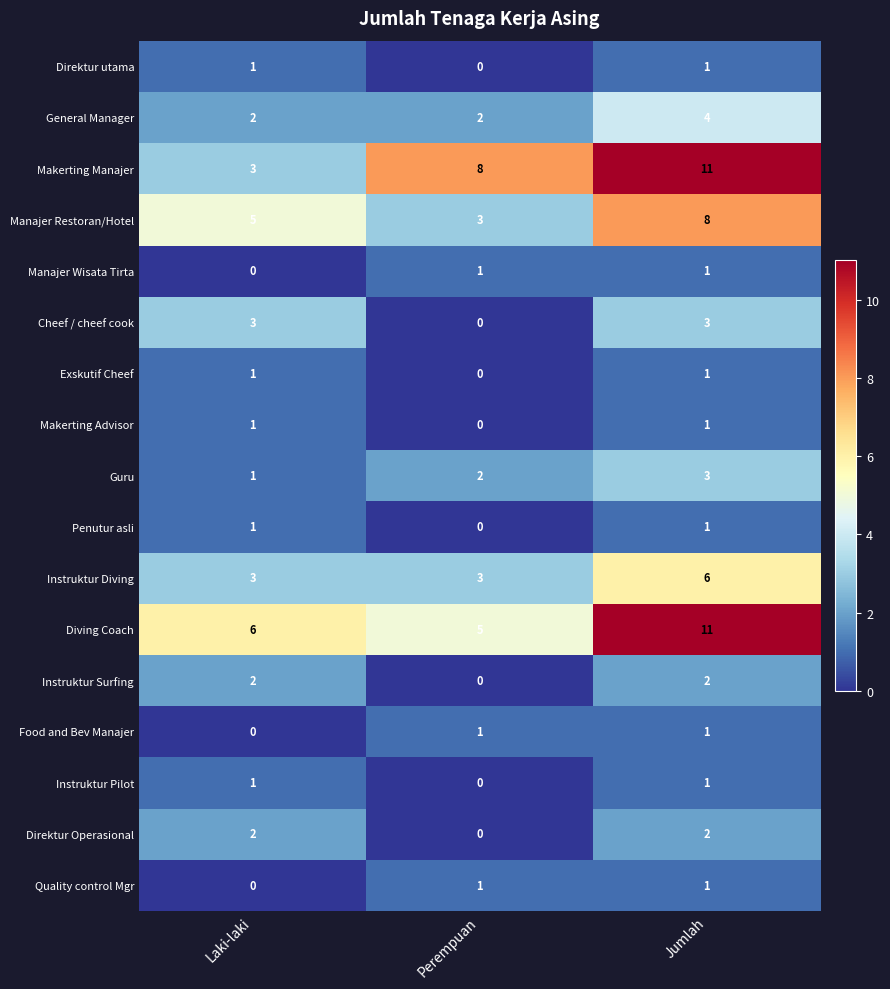

How many Diving Coach values are between 5 and 11?

3